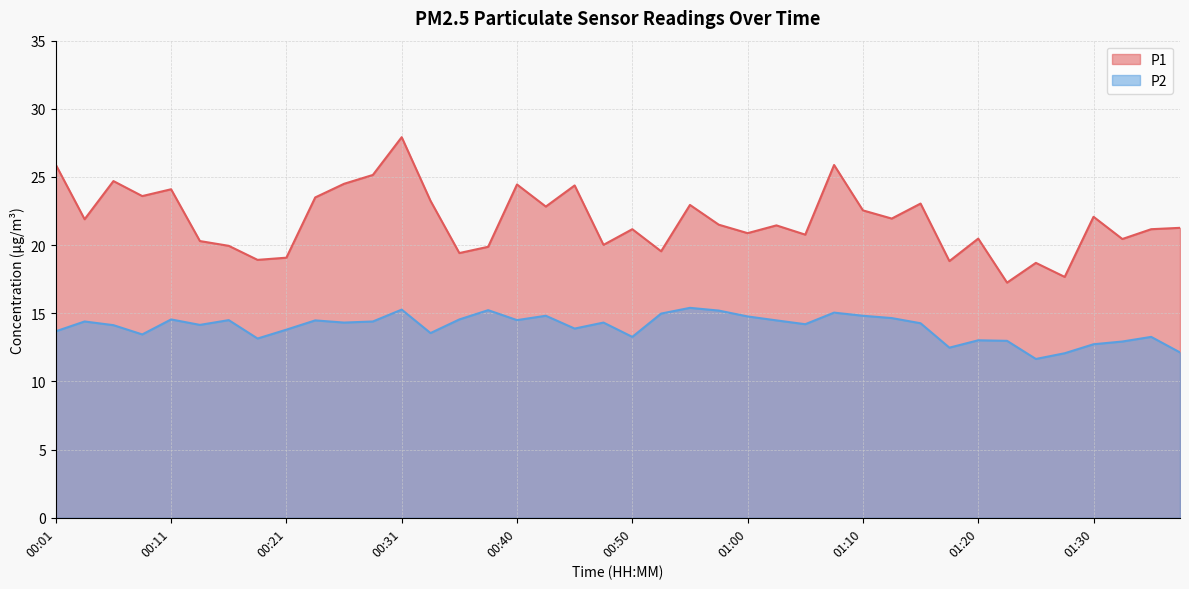

What is the sum of the P2 values at 00:21 and 00:58?

29.0